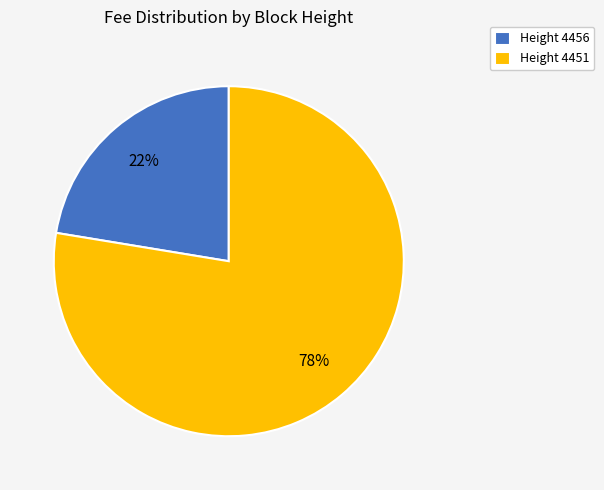

Do Height 4451 and Height 4456 together represent more than half of the pie?

Yes